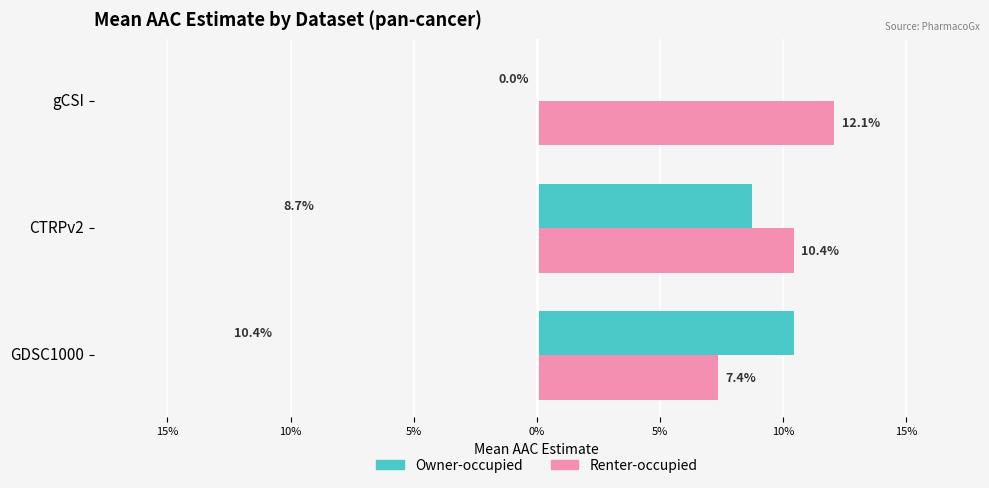

What is the spread (max minus min) of values at gCSI?

0.1